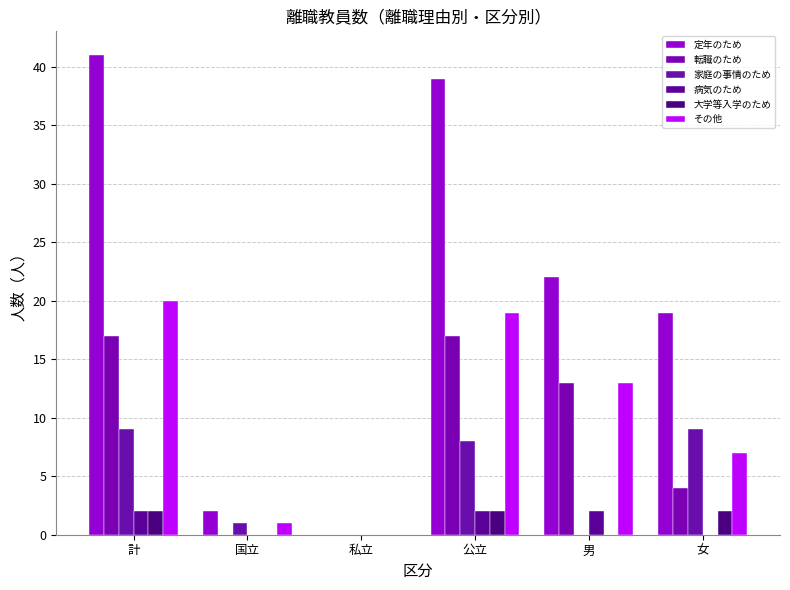

At which category is the sum across all series the highest?

計